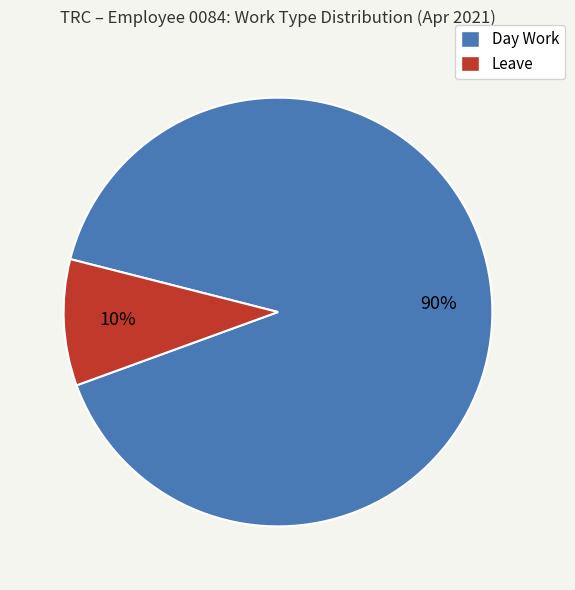

Is it true that Day Work is 90% of the pie?

True